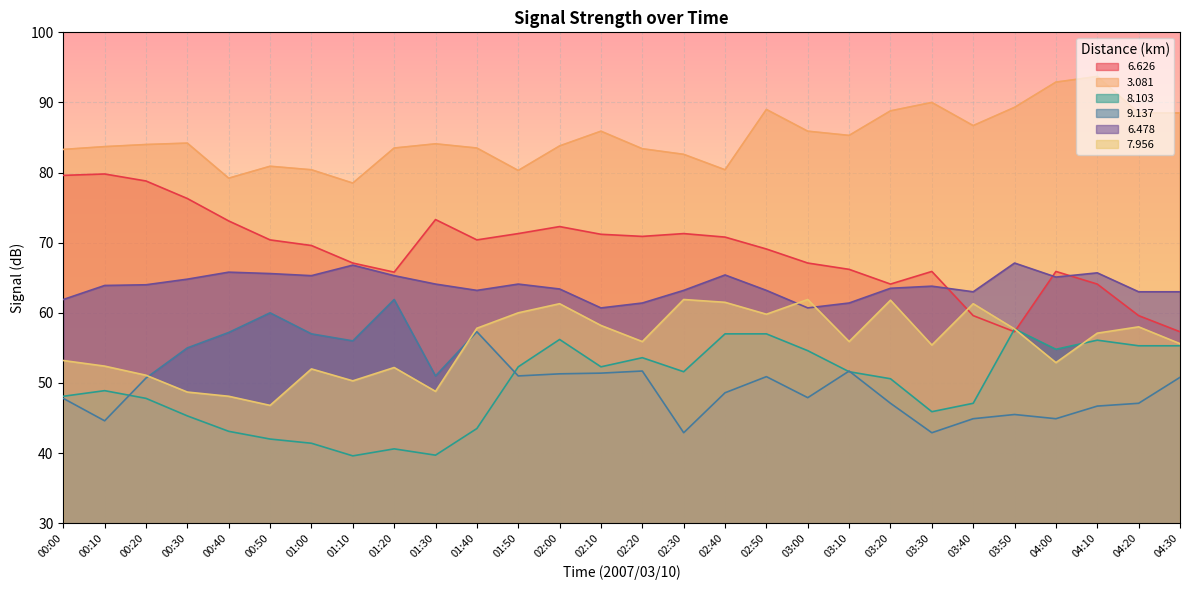

Which category has the lowest value across all series?

01:10